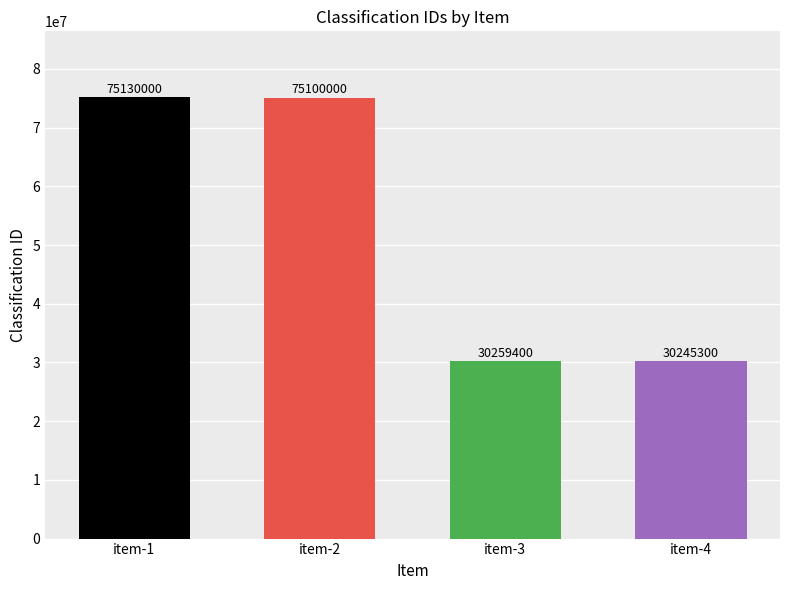

The value at item-3 is 30259400. True or false?

True